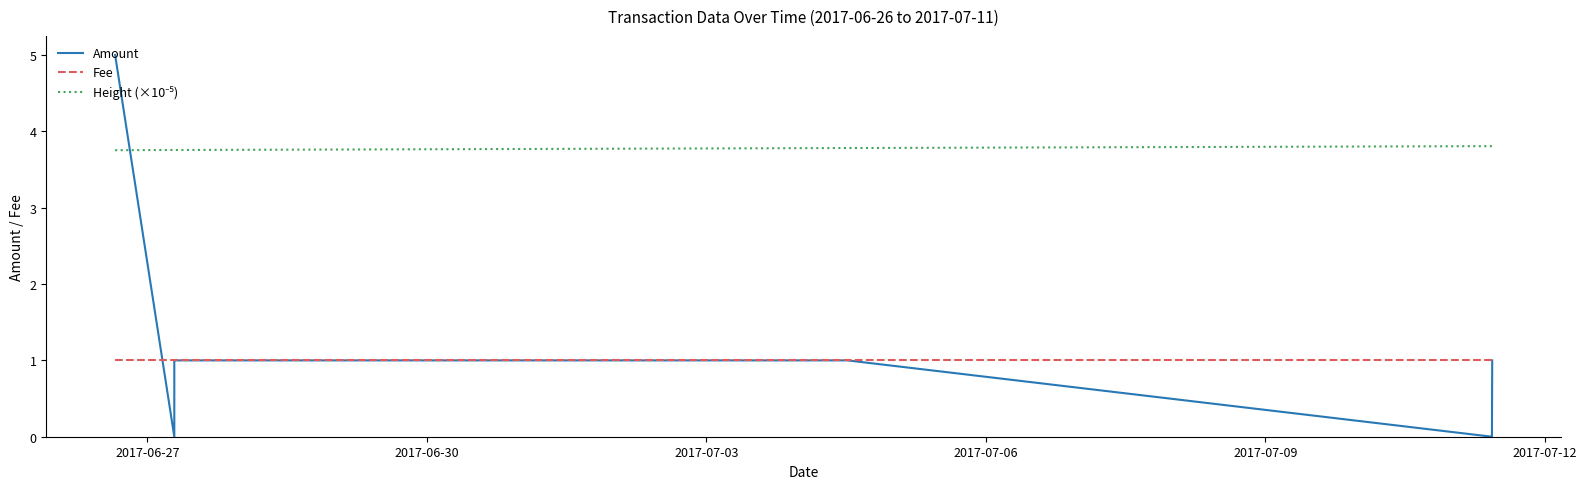

What is the label of the 4th point from the right?

2017-07-03